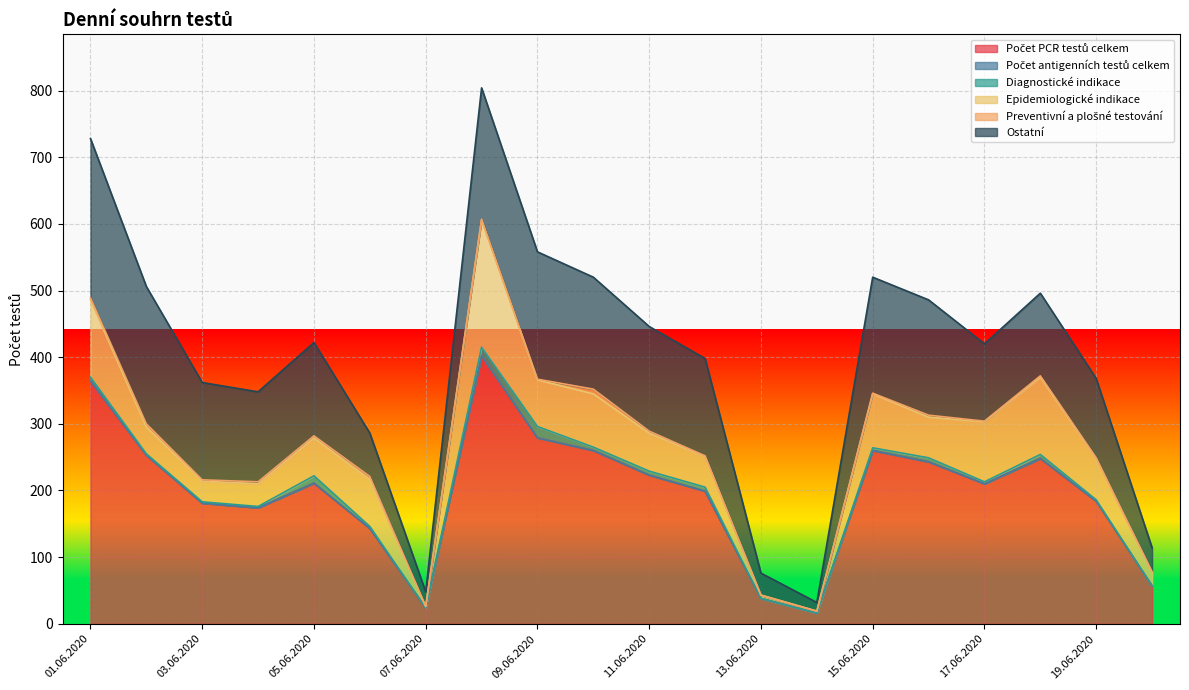

Reading left to right, transcribe all the data shown in this chart.

Počet PCR testů celkem: 364	253	181	174	211	143	24	402	279	260	223	199	38	16	260	243	210	248	184	57
Počet antigenních testů celkem: 0	0	0	0	0	0	0	0	0	0	0	0	0	0	0	0	0	0	0	0
Diagnostické indikace: 6	2	2	2	11	3	0	13	17	5	6	6	0	0	4	6	3	6	2	0
Epidemiologické indikace: 116	40	31	34	57	70	2	191	70	80	57	46	5	3	81	61	90	116	62	20
Preventivní a plošné testování: 3	5	2	3	3	5	0	1	1	7	3	1	0	0	1	3	1	2	1	1
Ostatní: 239	206	146	135	140	65	22	197	191	168	157	146	33	13	174	173	116	124	119	36